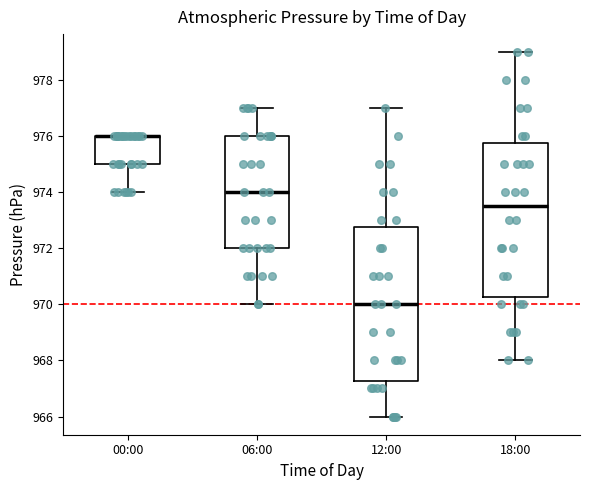

Reading left to right, transcribe this box plot: for each box, give where its median line is, the range the box spans, and where its two whiskers end, as read against the y-axis. The values are not printed on the chart, so give them approximately, as read against the axis.

00:00: median 976.0 (drawn on the box's upper edge), box 975.0 to 976.0, whiskers 974.0 to 976.0
06:00: median 974.0, box 972.0 to 976.0, whiskers 970.0 to 977.0
12:00: median 970.0, box 967.2 to 972.8, whiskers 966.0 to 977.0
18:00: median 973.6, box 970.2 to 975.8, whiskers 968.0 to 979.0